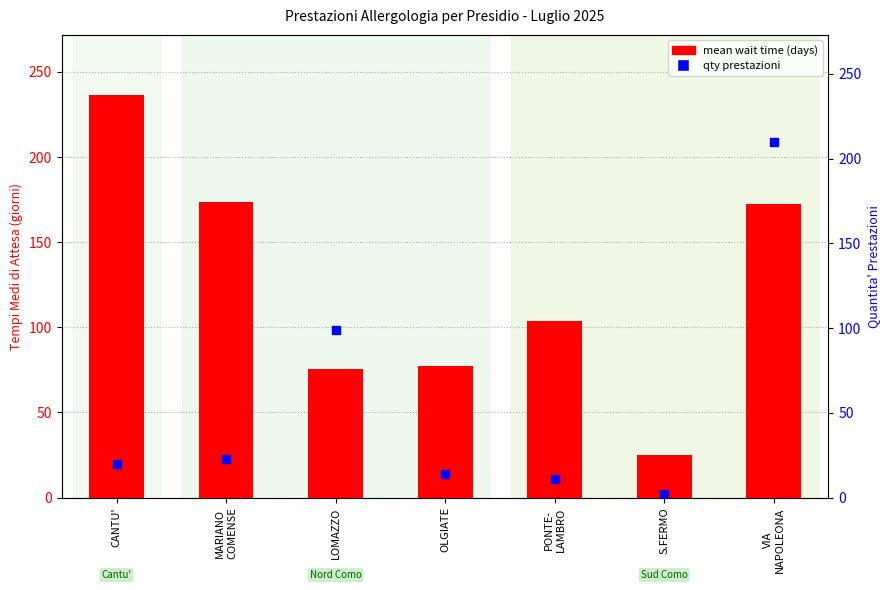

At which category is the sum across all series the highest?

VIA
NAPOLEONA